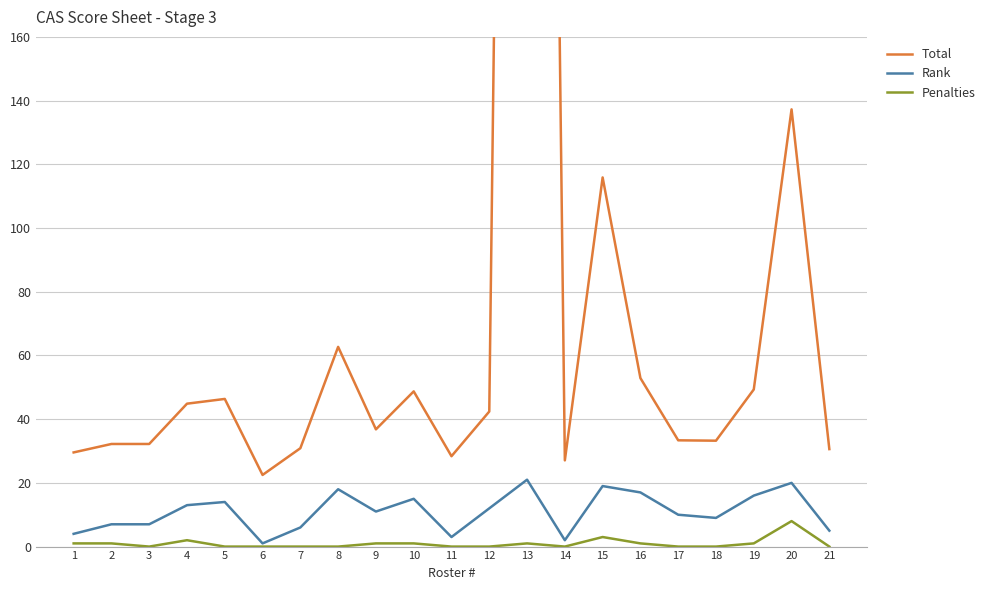

At which category is the sum across all series the highest?

13